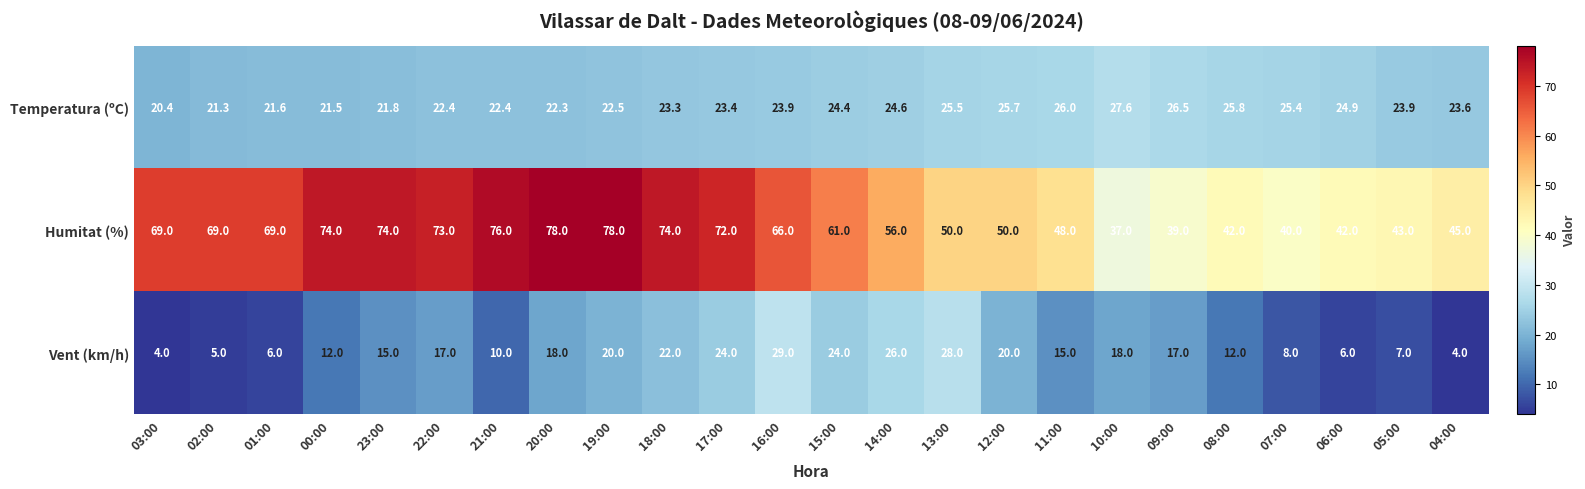

The value of Humitat (%) at 01:00 is 69.0. True or false?

True